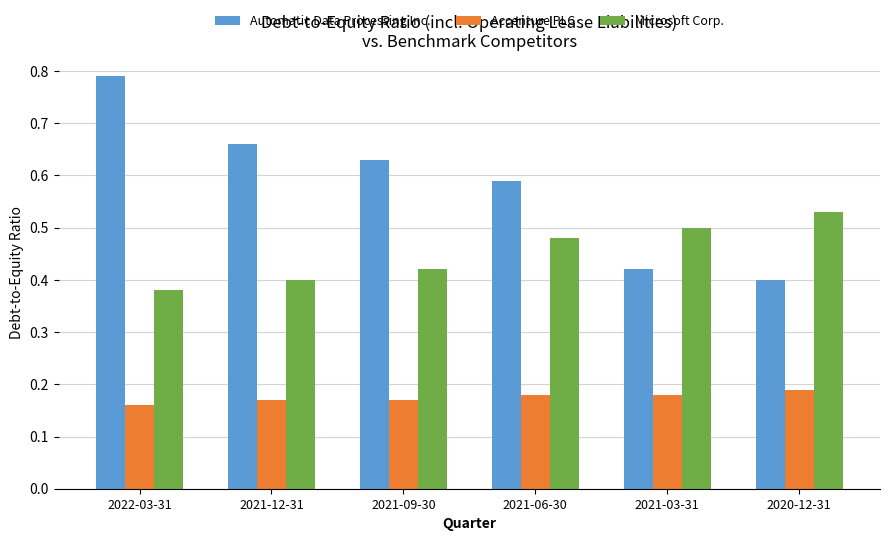

Which label corresponds to the largest value in the chart?

2022-03-31